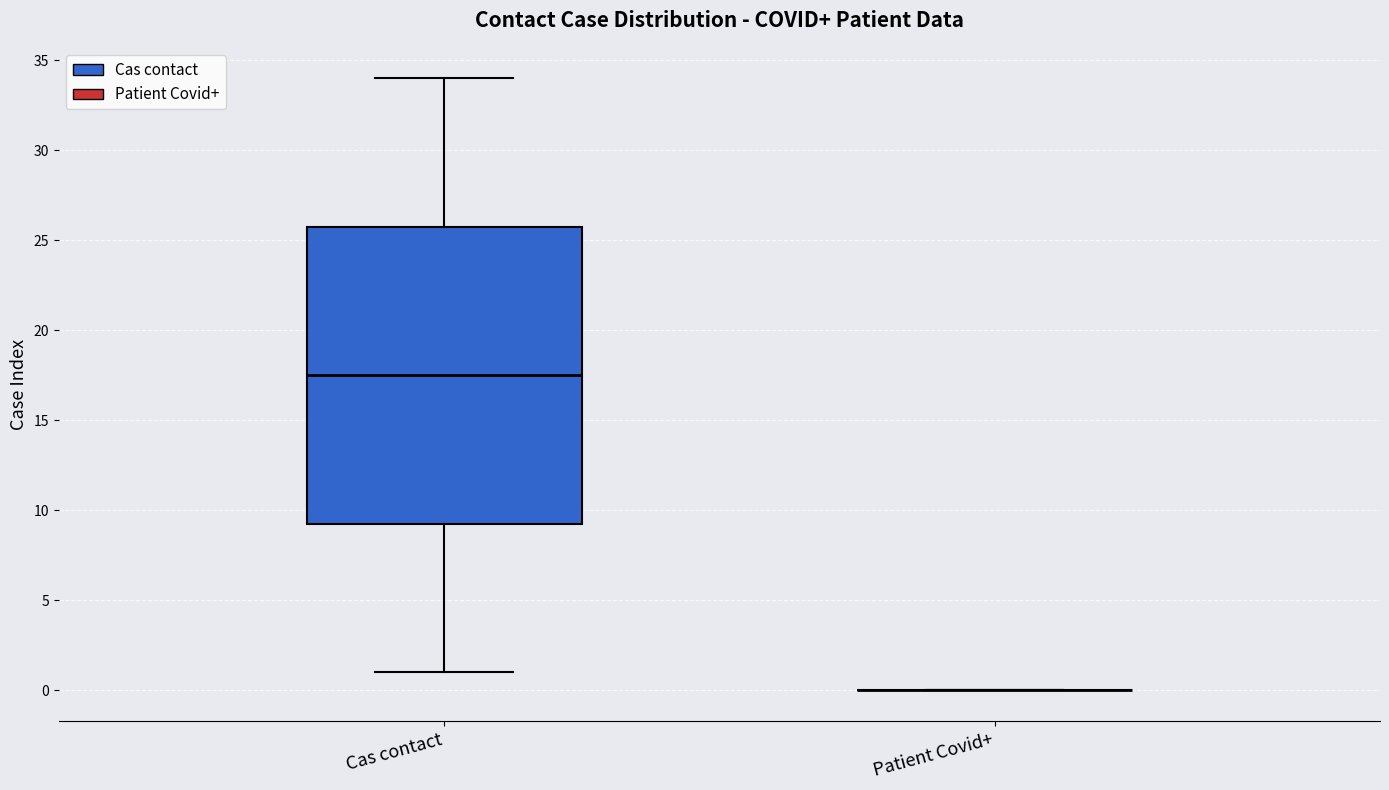

Reading left to right, transcribe this box plot: for each box, give where its median line is, the range the box spans, and where its two whiskers end, as read against the y-axis. The values are not printed on the chart, so give them approximately, as read against the axis.

Cas contact: median 17.5, box 9.5 to 26.0, whiskers 1.0 to 34.0
Patient Covid+: box collapsed to a line at 0.0, whiskers 0.0 to 0.0